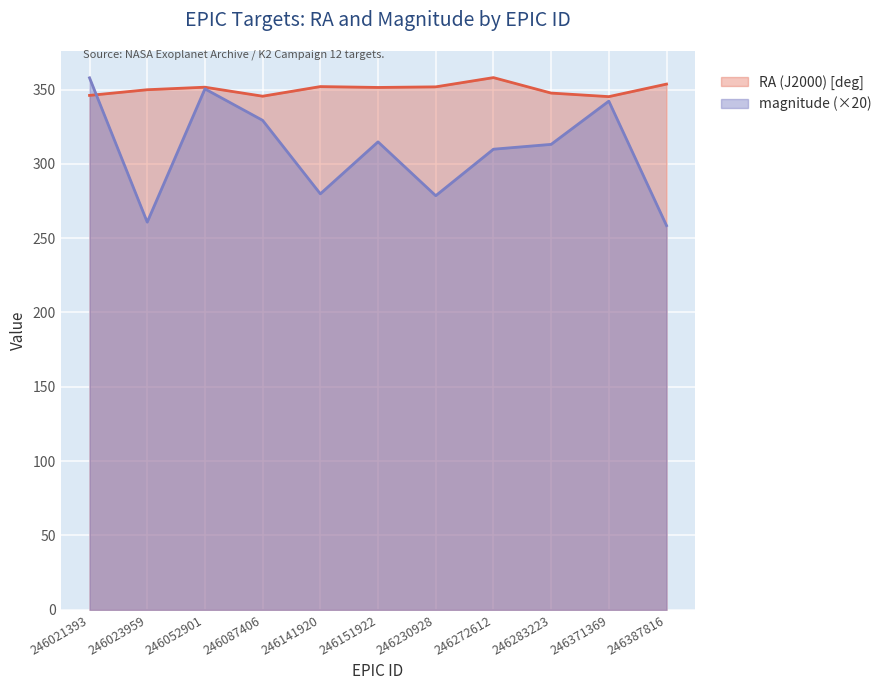

How many categories are shown in the chart?

11